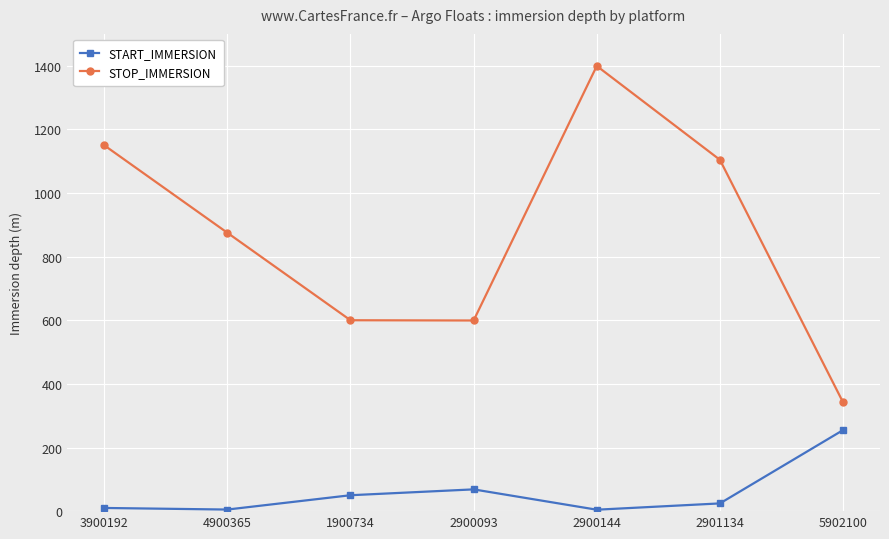

What is the label of the 7th point from the right?

3900192